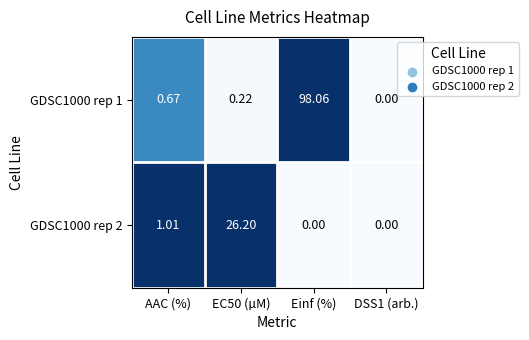

Which category has the highest value across all series?

Einf (%)